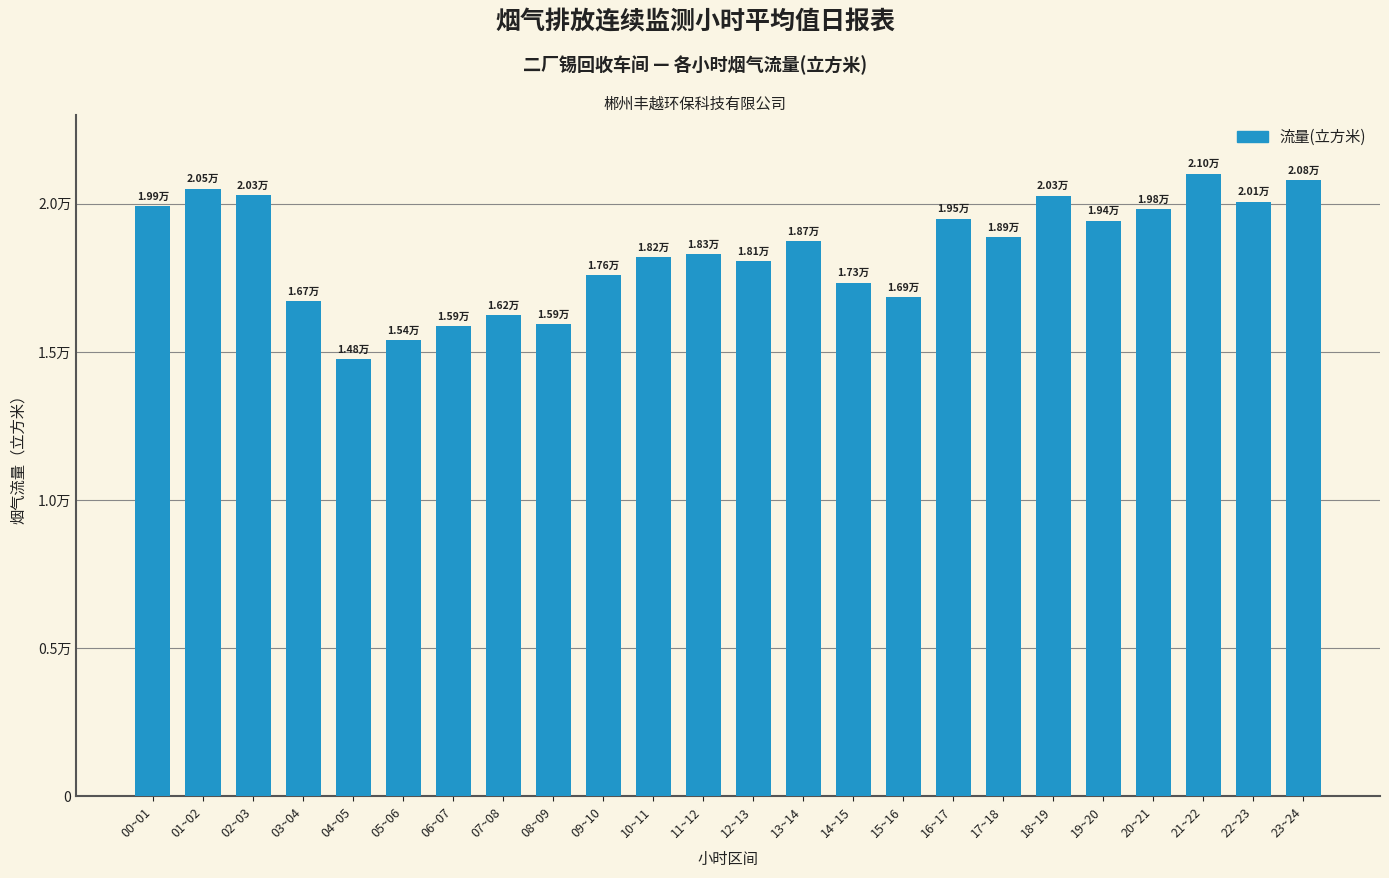

What is the value of the 20th bar from the left?

19437.2